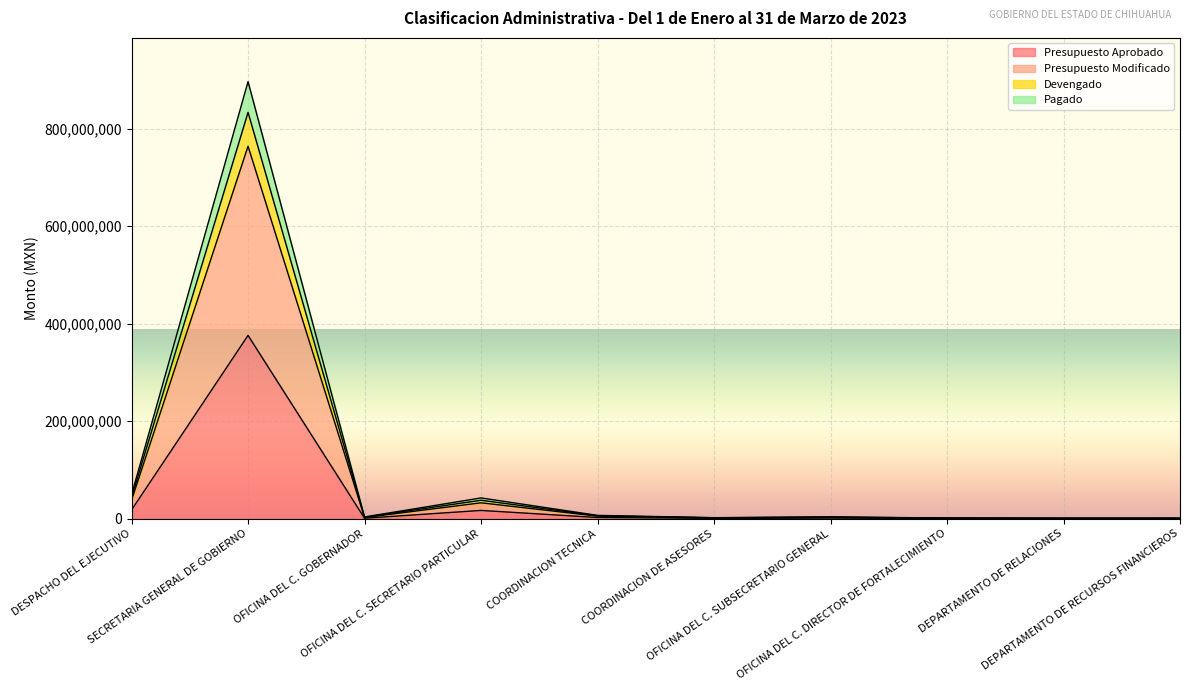

How many interior local peaks does the Pagado series have?

3